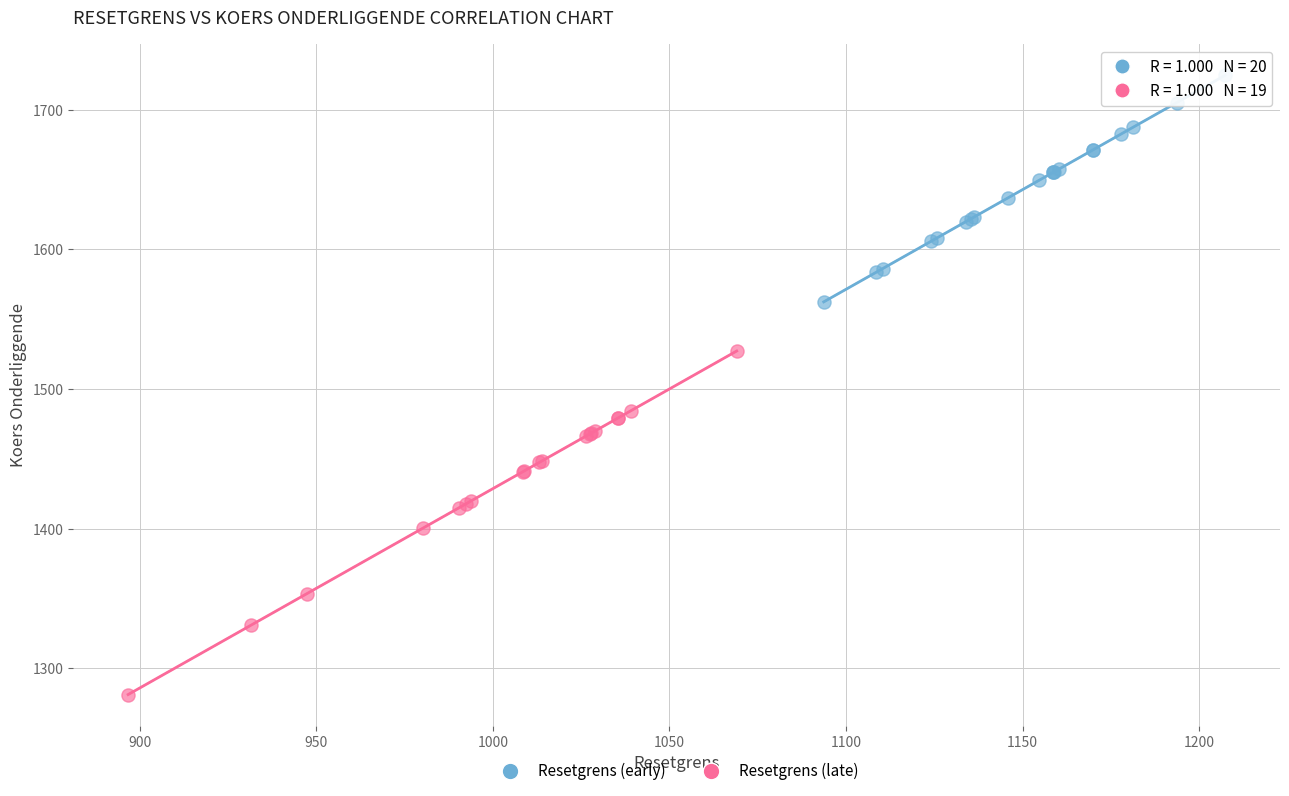

Which series reaches the minimum Y coordinate?

Resetgrens (late)